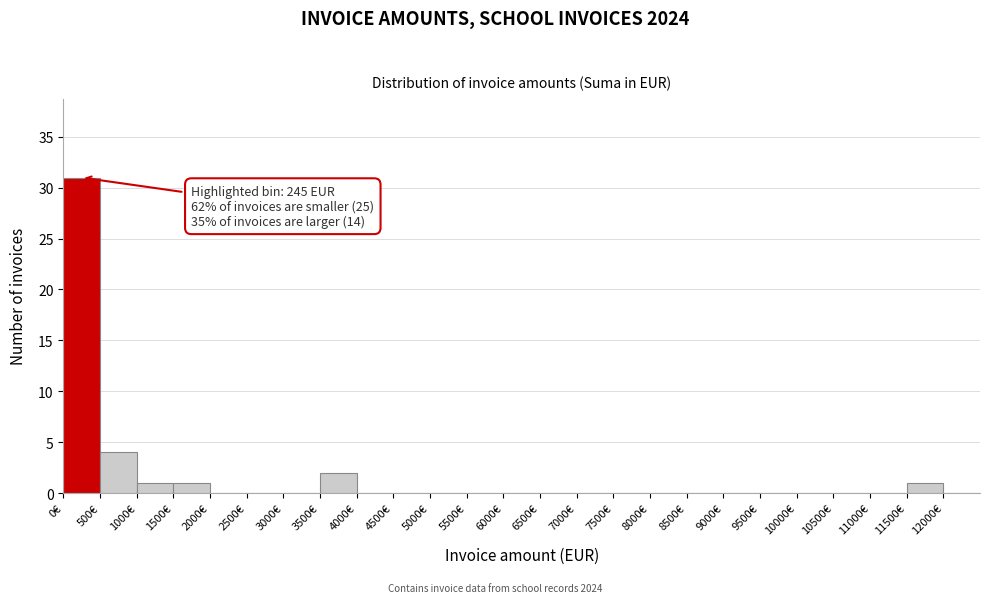

Which range on the x-axis has the tallest bar?

0 to 500